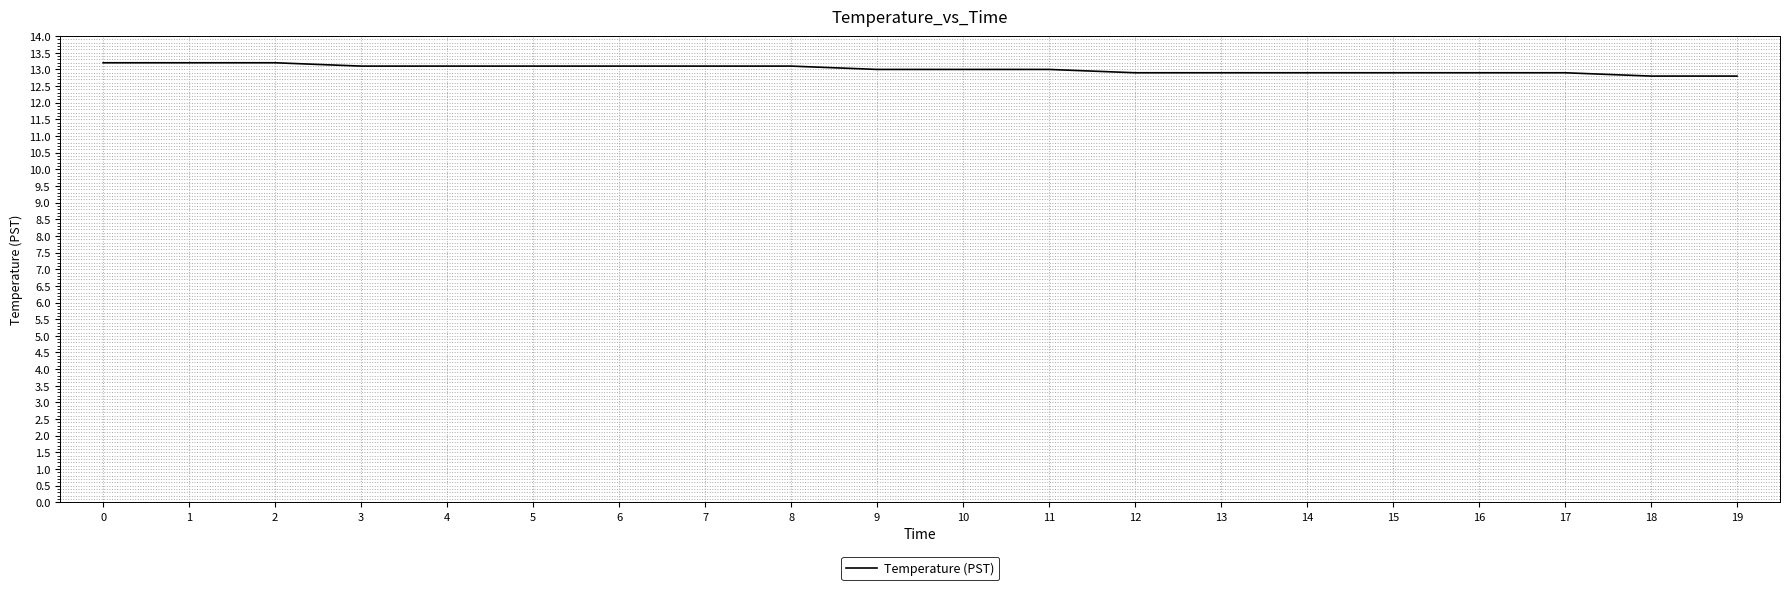

Is it true that the value at 1 is 13.2?

True